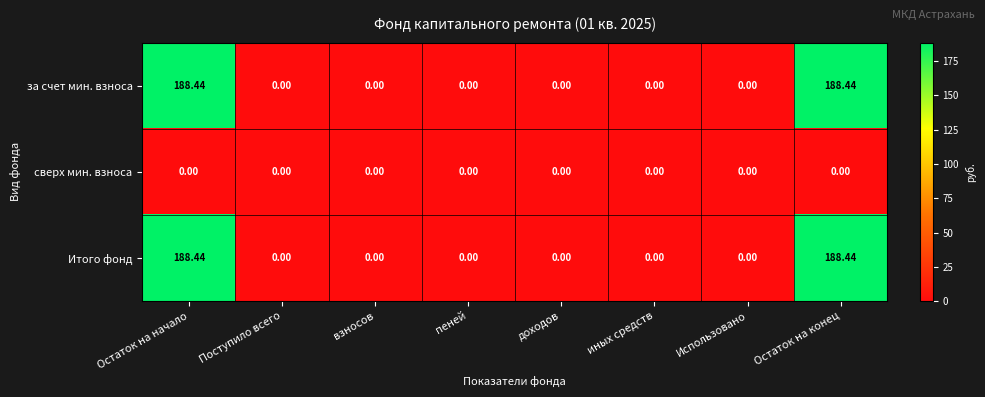

Is the value of за счет мин. взноса at доходов greater than the value of Итого фонд at Остаток на конец?

No